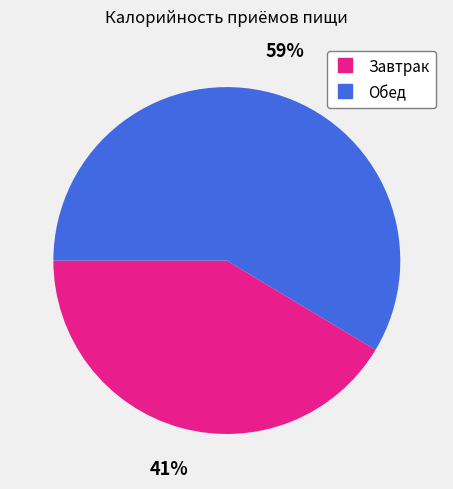

How many segments does this pie chart have?

2